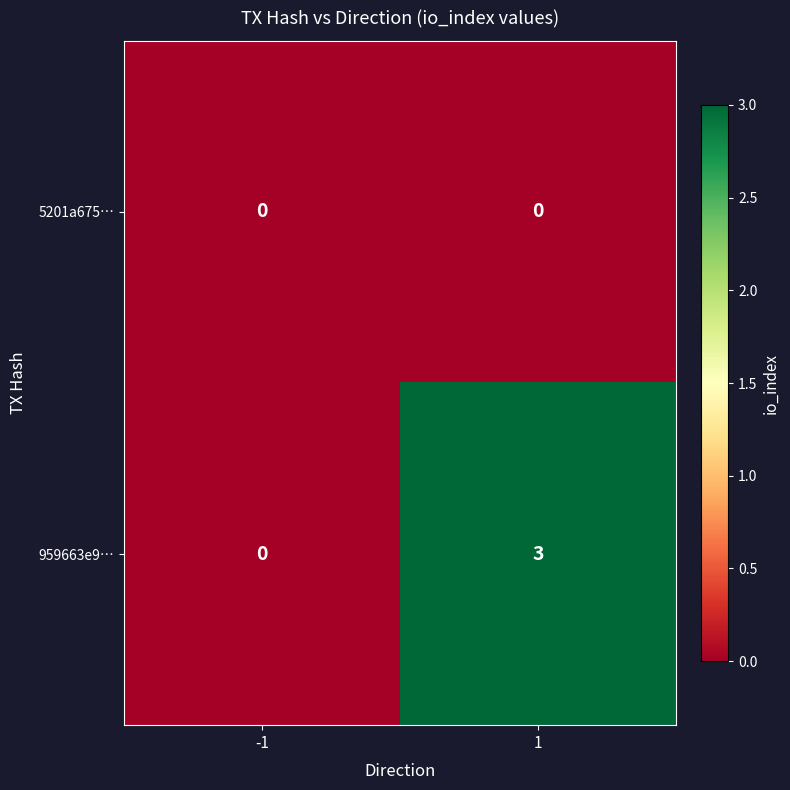

What is the greatest value displayed?

3